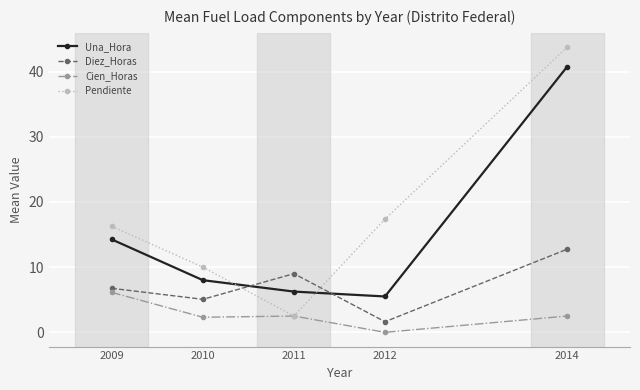

Which series has the largest total across all categories?

Pendiente